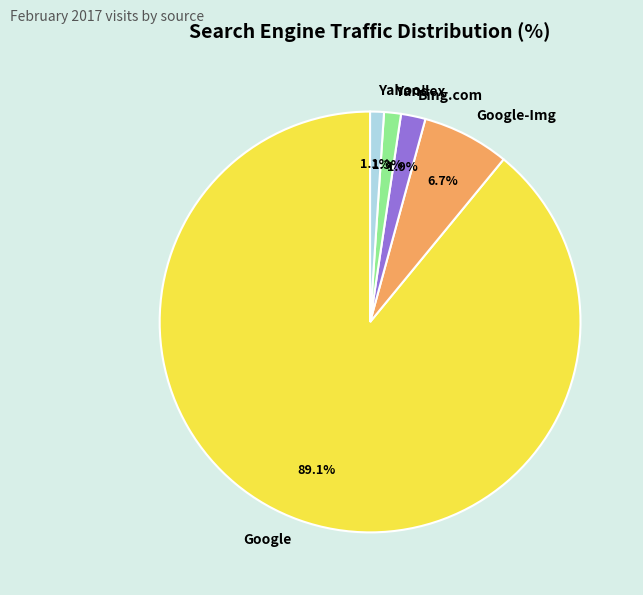

To the nearest percent, what is the difference between the Google and Bing.com slice percentages?

87%